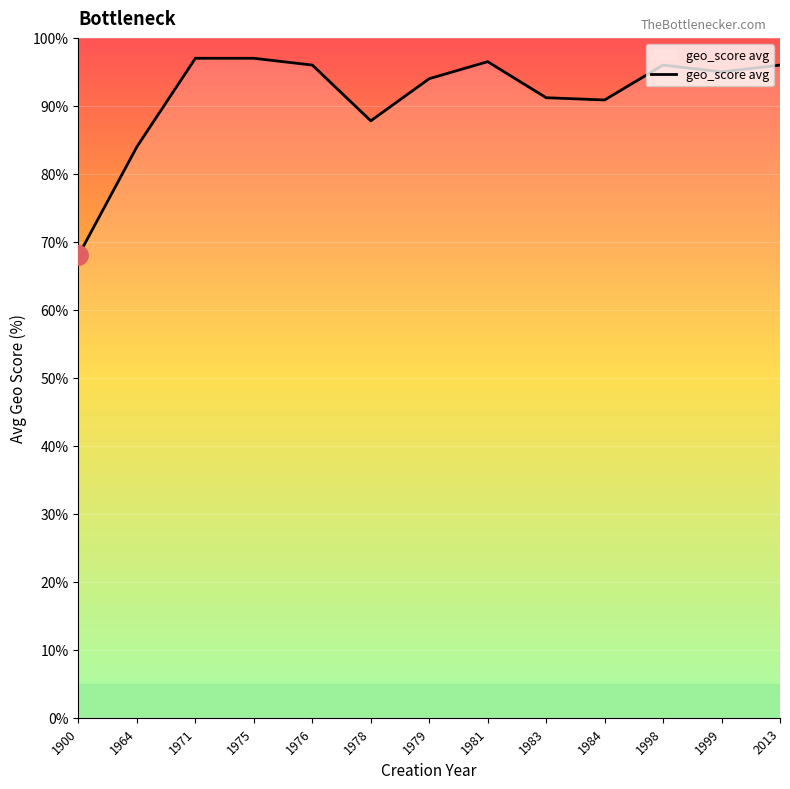

Approximately how many times larger is the value at 1981 compared to 1964?

1.1